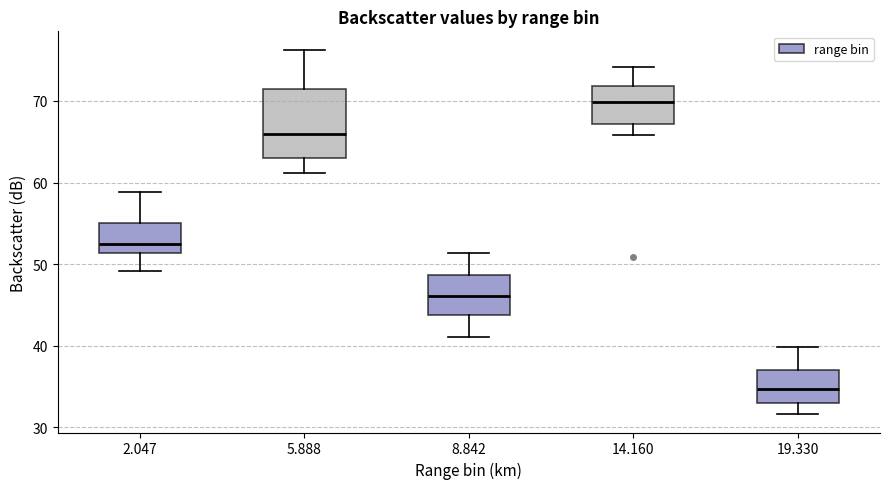

Reading left to right, read every box against the y-axis: the position of its median line, the range the box covers, and the ends of its whiskers. The values are not printed on the chart, so give them approximately, as read against the axis.

2.047: median 52, box 51 to 55, whiskers 49 to 59
5.888: median 66, box 63 to 71, whiskers 61 to 76
8.842: median 46, box 44 to 49, whiskers 41 to 51
14.160: median 70, box 67 to 72, whiskers 66 to 74
19.330: median 35, box 33 to 37, whiskers 32 to 40